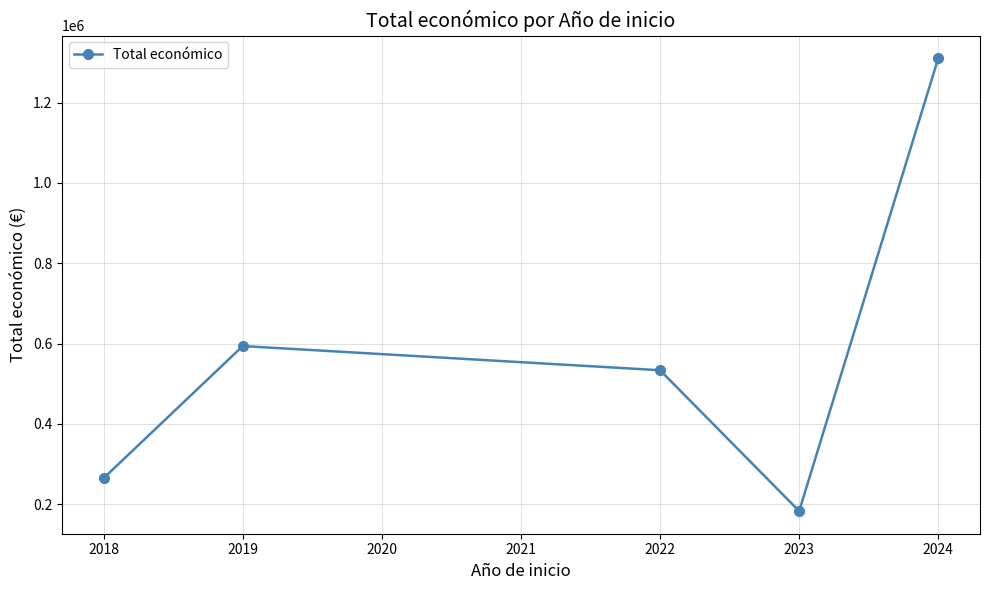

How many lines are shown in the chart?

1